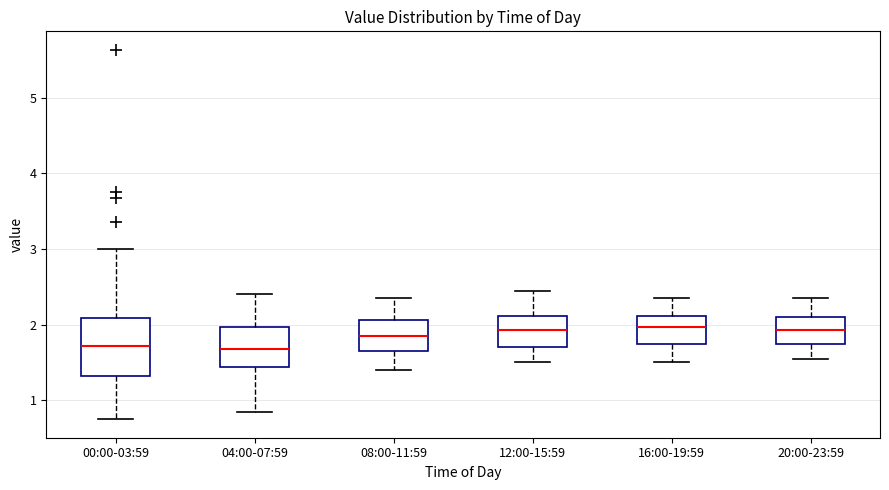

Where is the lower edge of the box for 12:00-15:59 on the y-axis? The values are not printed on the chart, so give them approximately, as read against the axis.

1.7